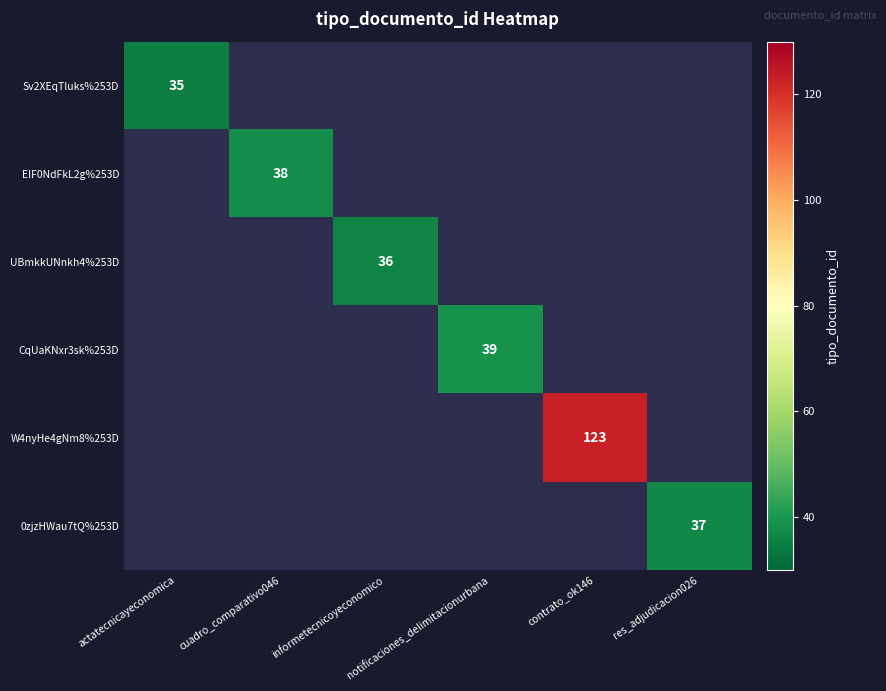

List the labels in order of ElF0NdFkL2g%253D value, smallest first.

actatecnicayeconomica, cuadro_comparativo046, informetecnicoyeconomico, notificaciones_delimitacionurbana, contrato_ok146, res_adjudicacion026